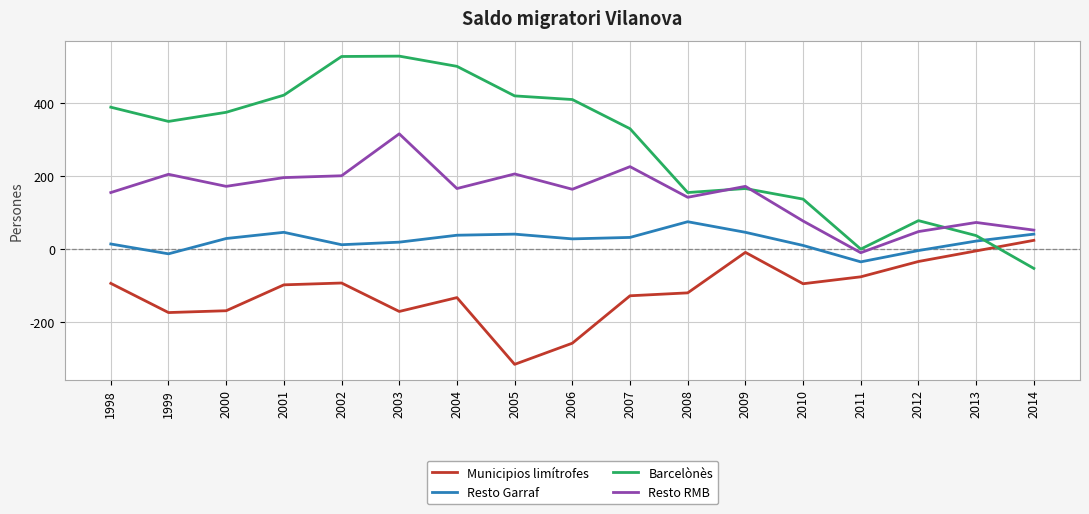

Is this an area chart (filled region under the line)?

No